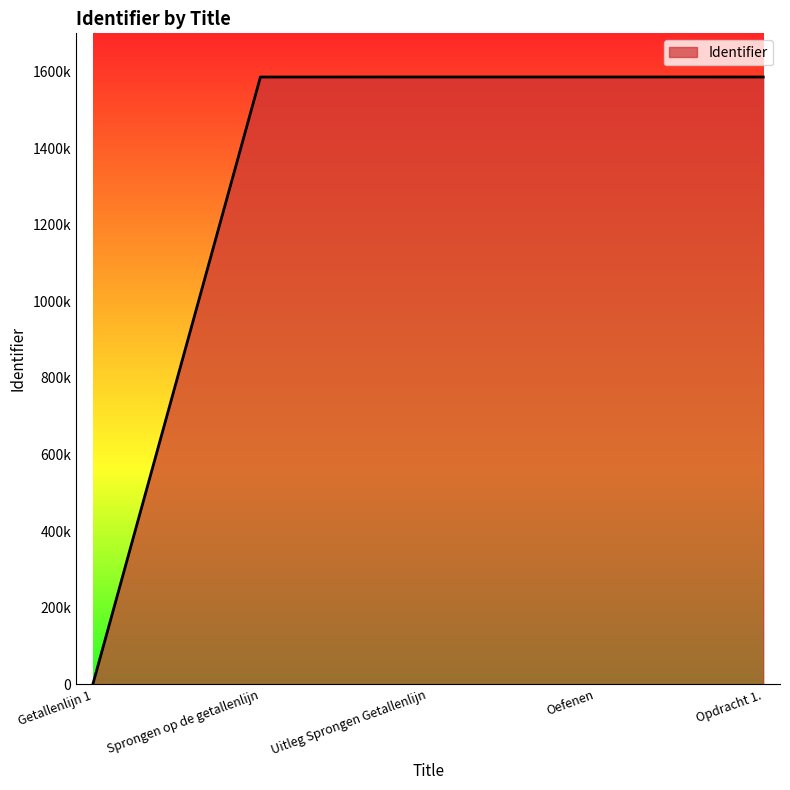

At which label does the data first exceed 1586003?

Uitleg Sprongen Getallenlijn